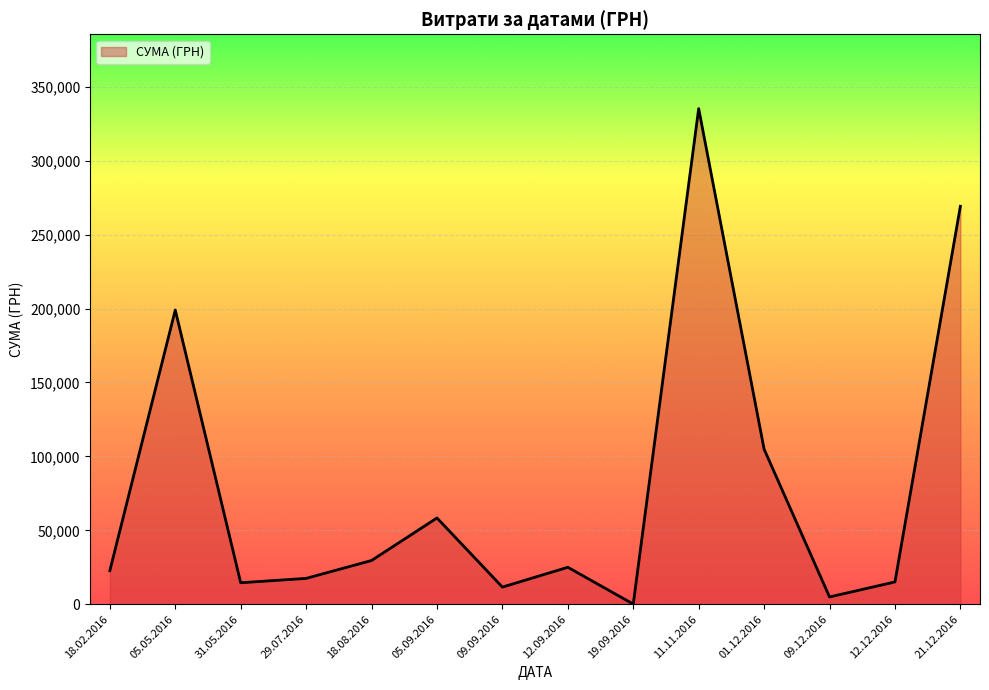

Is it true that the value at 11.11.2016 is 335200.2?

True